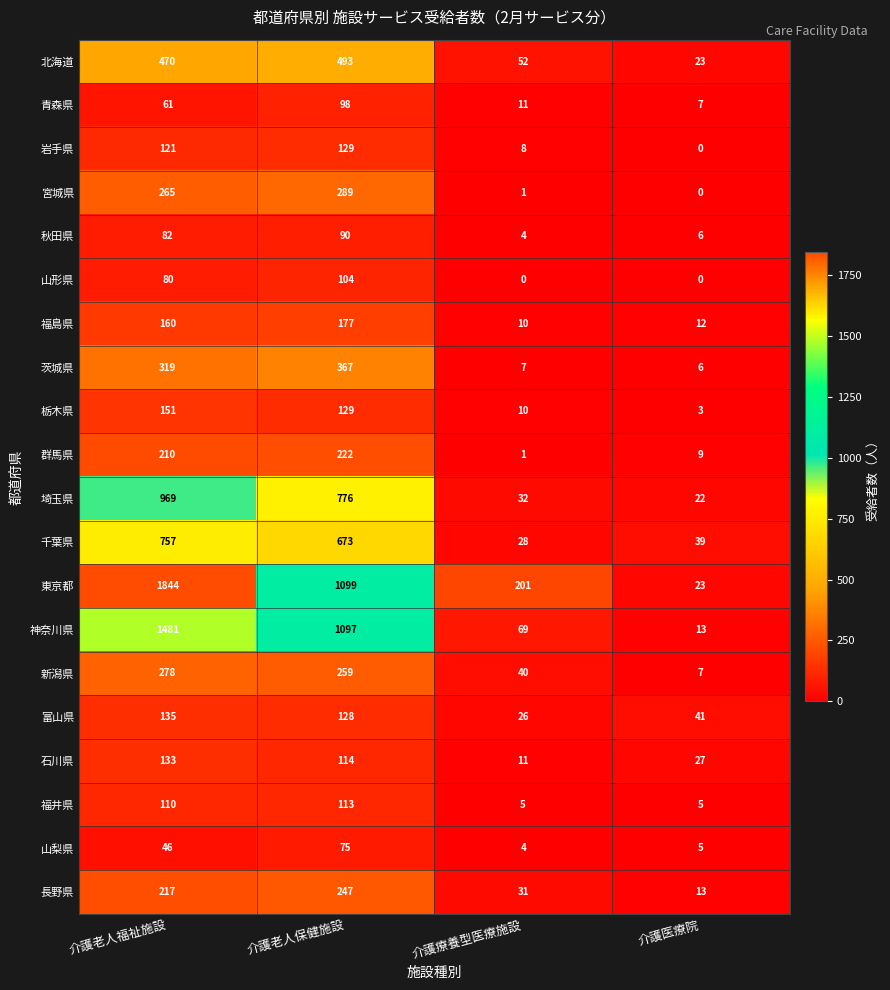

True or false: 埼玉県 has a value of 14 at 介護療養型医療施設.

False